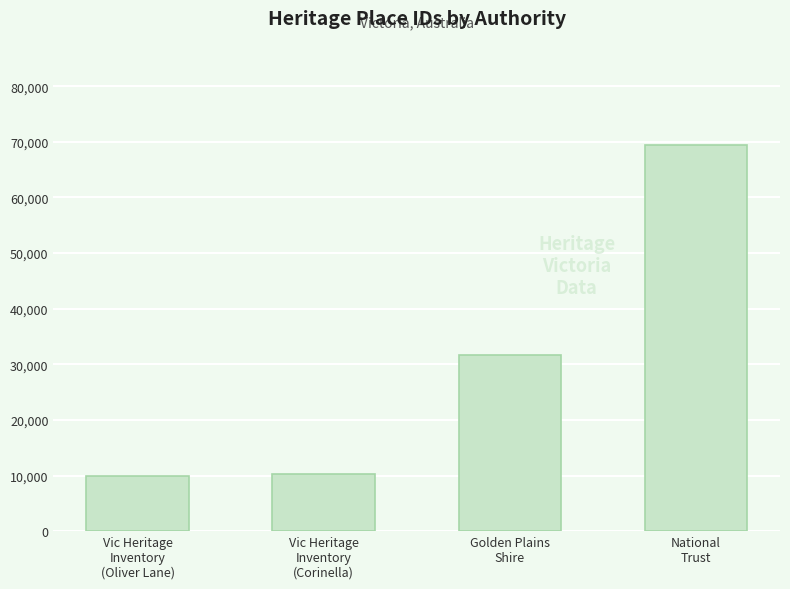

What position from the left is Vic Heritage
Inventory
(Oliver Lane)?

1